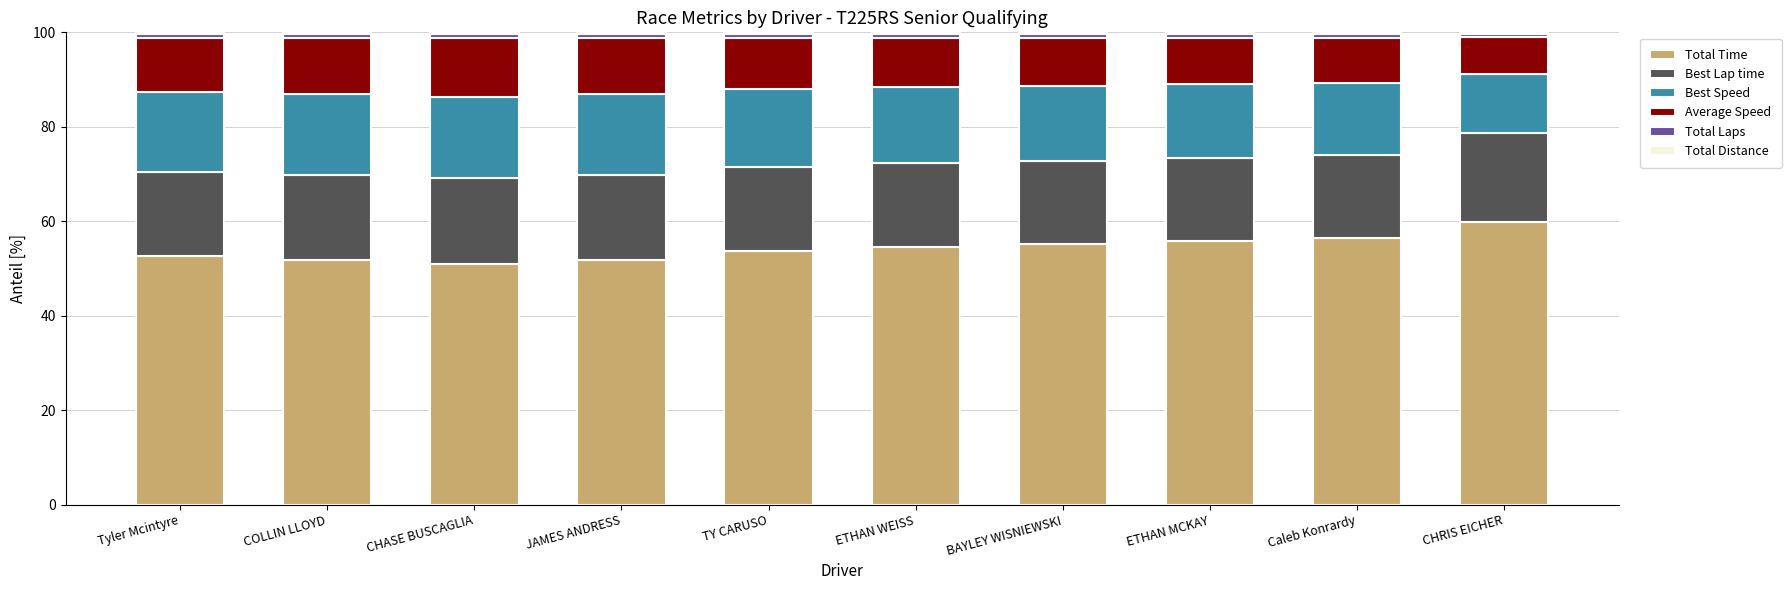

Is it true that Total Time equals 55.9 at ETHAN MCKAY?

True